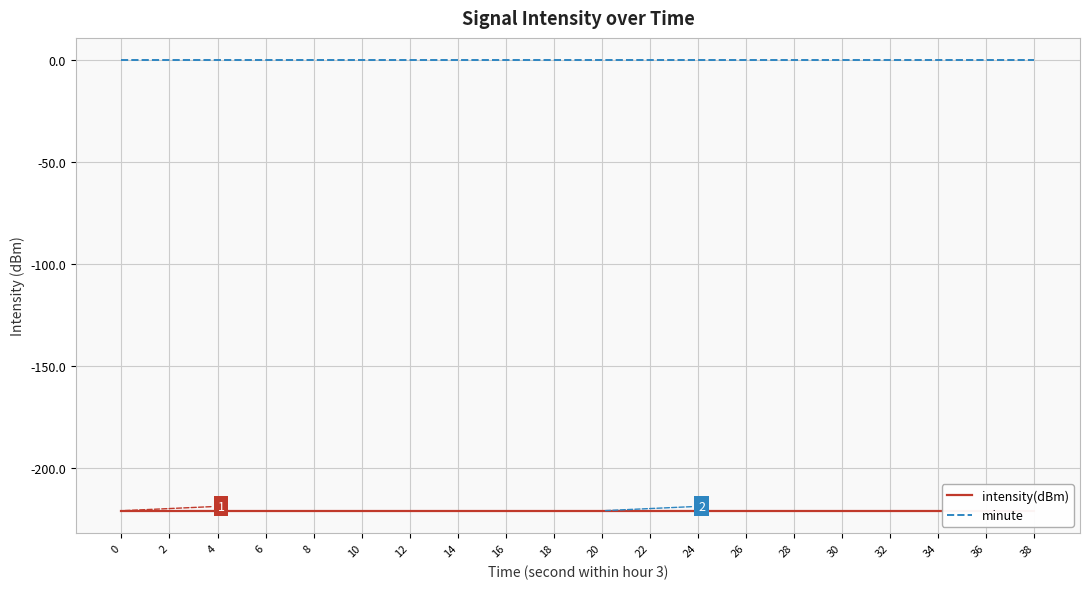

What is the total value across all series at 28?

-220.8